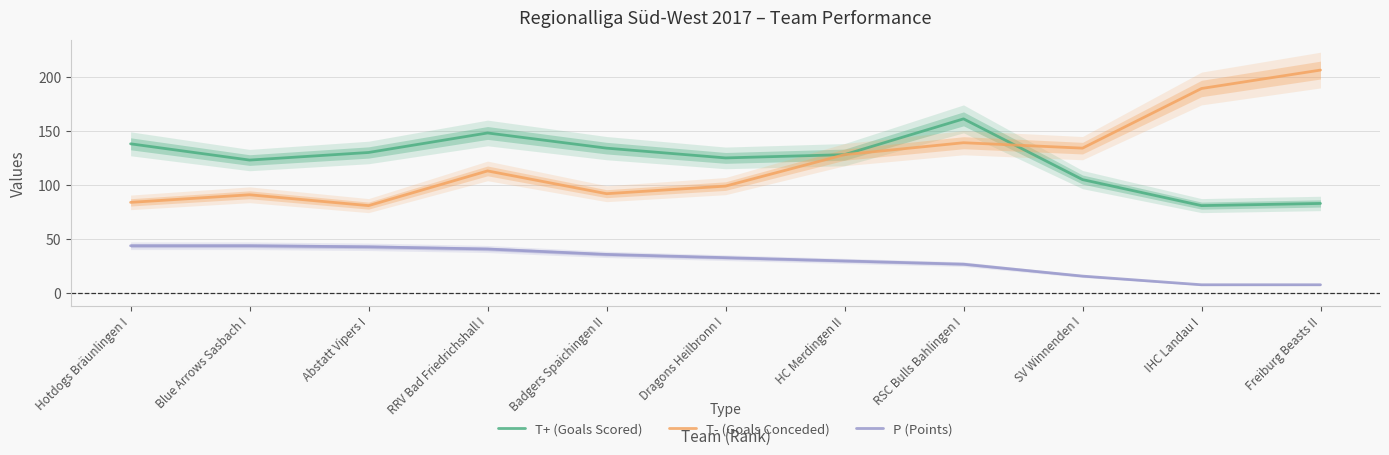

What is the lowest value of the P (Points) series?

8